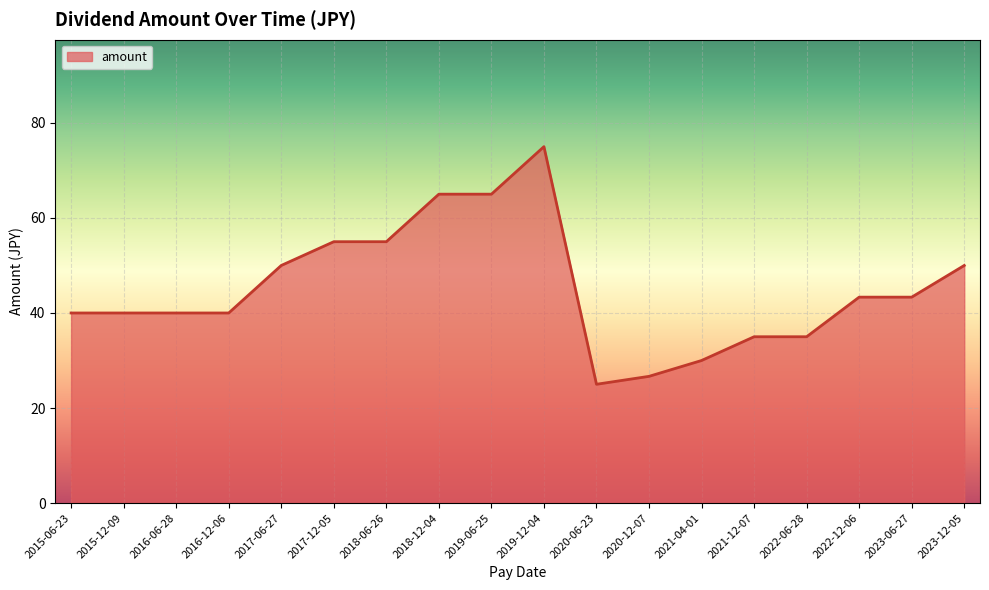

What position from the right is 2019-12-04?

9